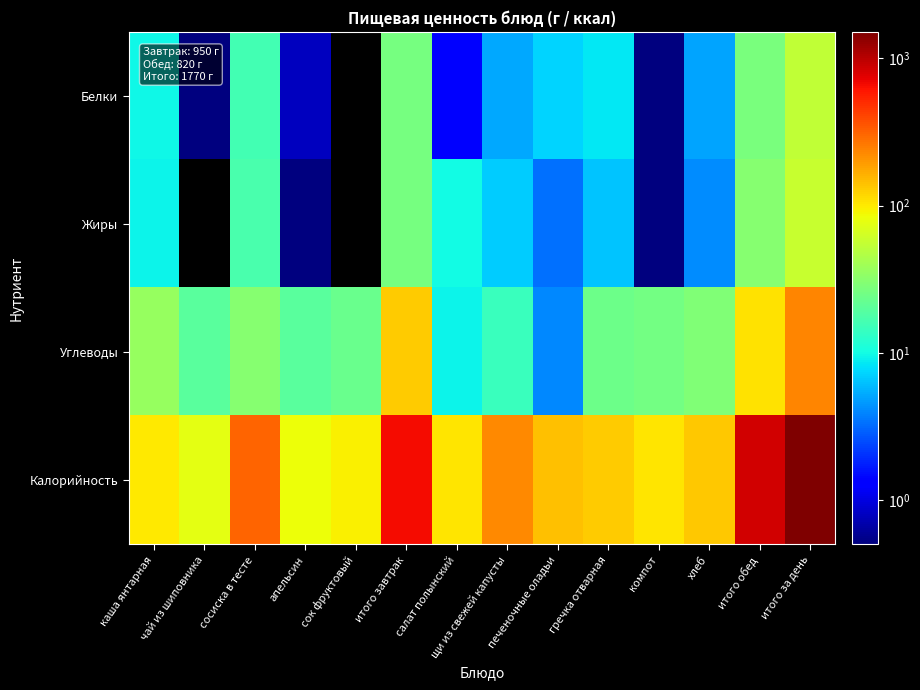

Between хлеб and итого обед, which series saw the biggest shift?

Калорийность